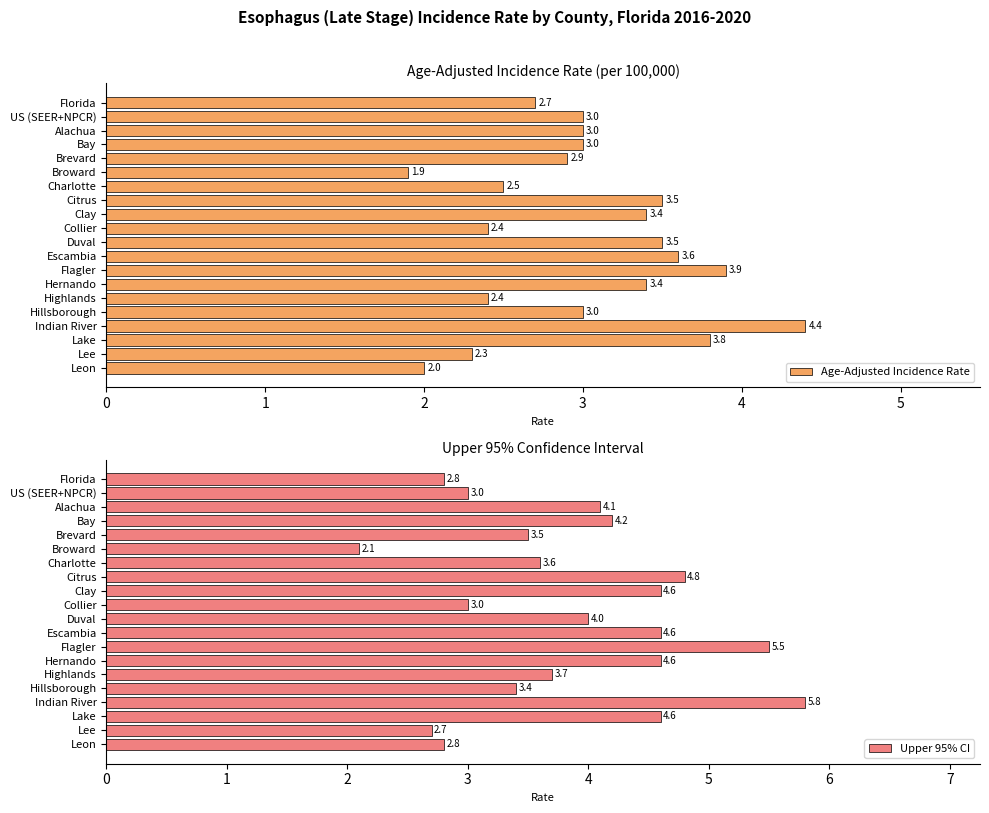

What are all the series names shown in the legend?

Age-Adjusted Incidence Rate, Upper 95% CI